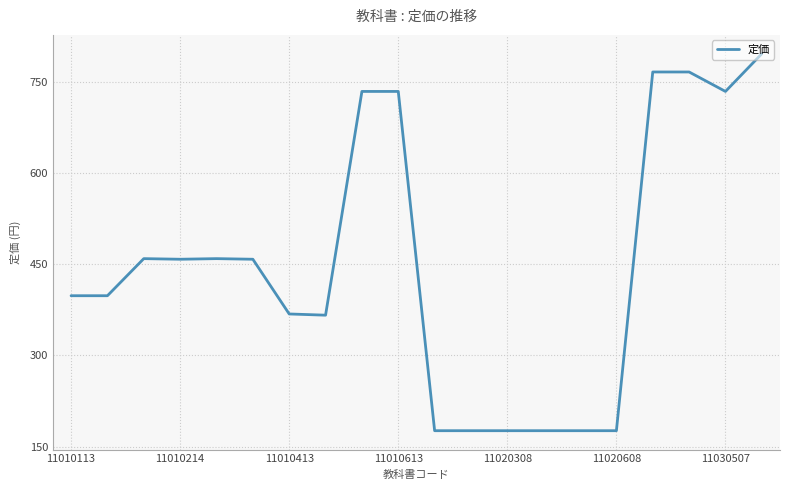

What is the minimum value shown in the chart?

176